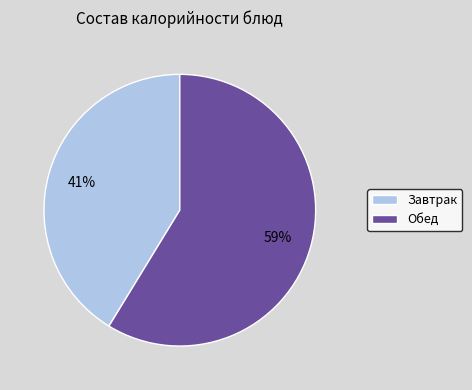

Which slice is the smallest?

Завтрак